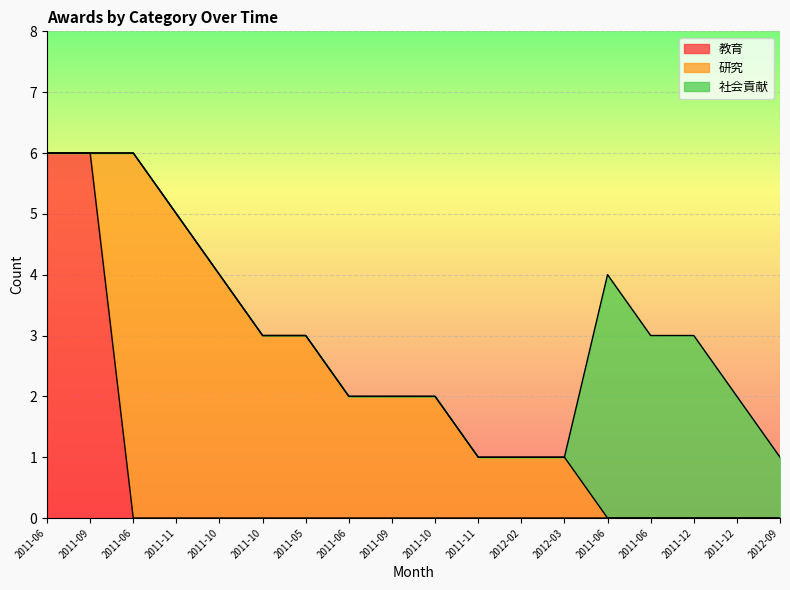

What is the average value of the 研究 series?

2